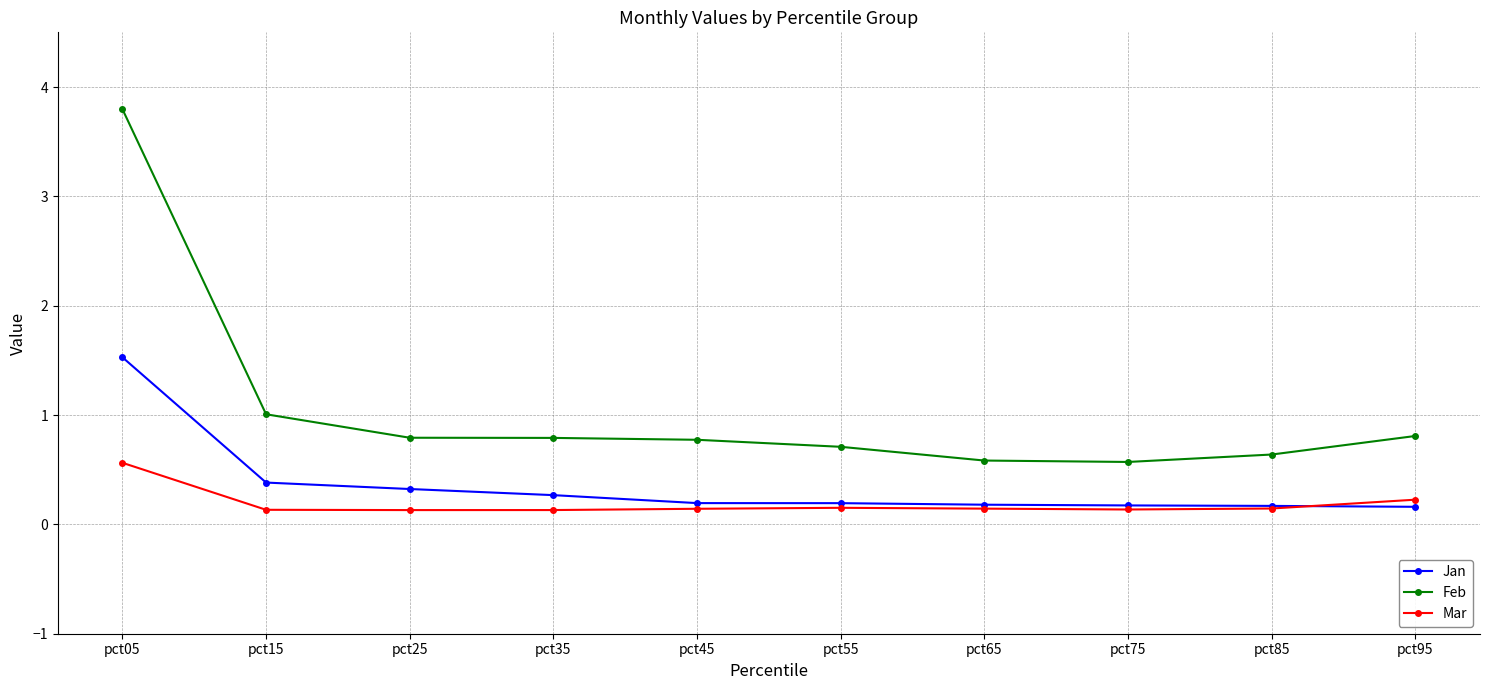

Which series has the largest total across all categories?

Feb